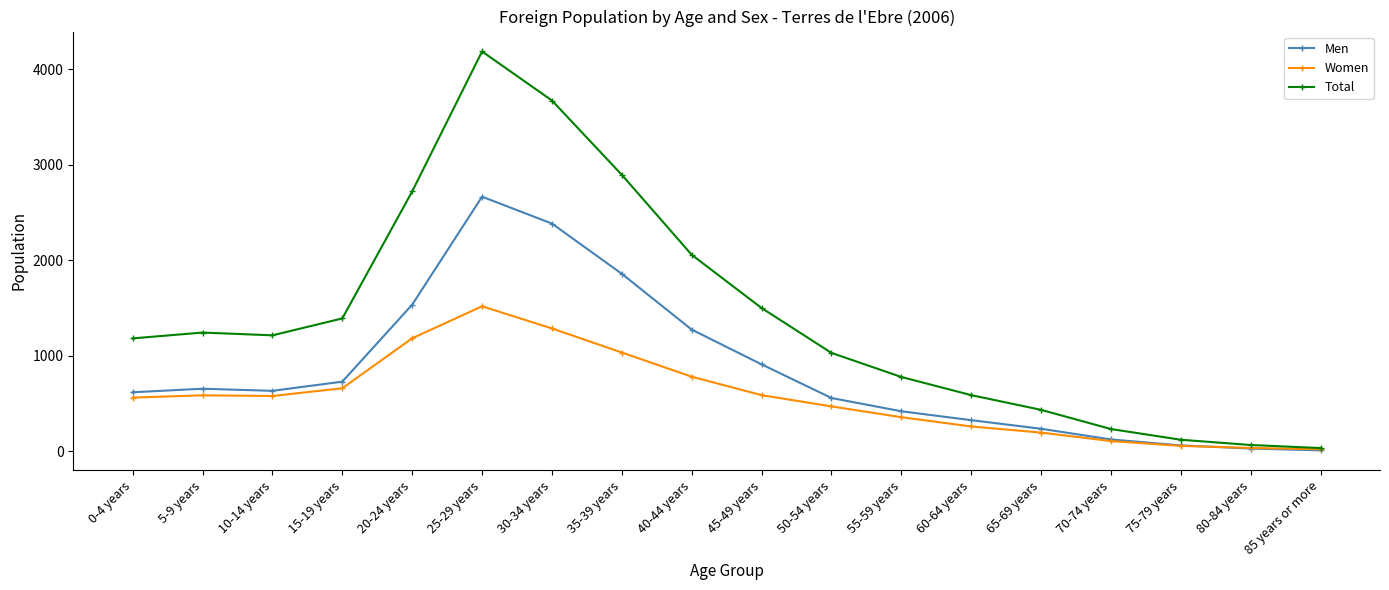

What is the difference between the maximum and minimum values in the Women series?

1496